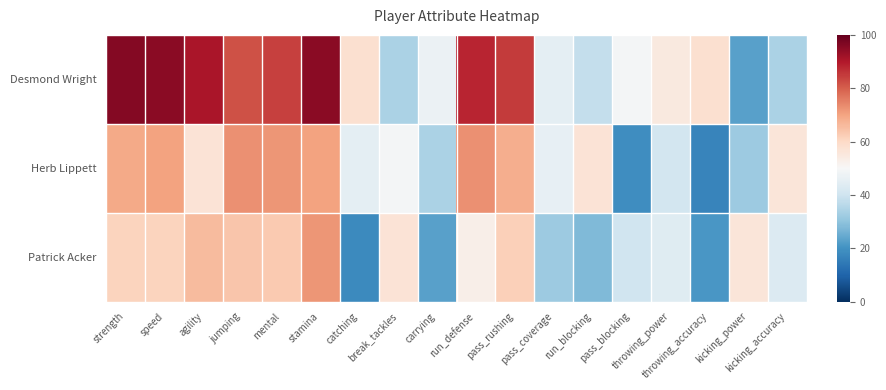

Between strength and pass_coverage, which is larger?

strength